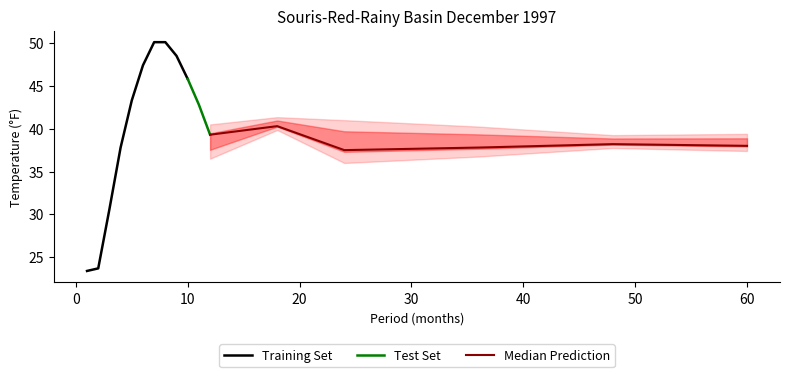

How many categories are shown in the chart?

17